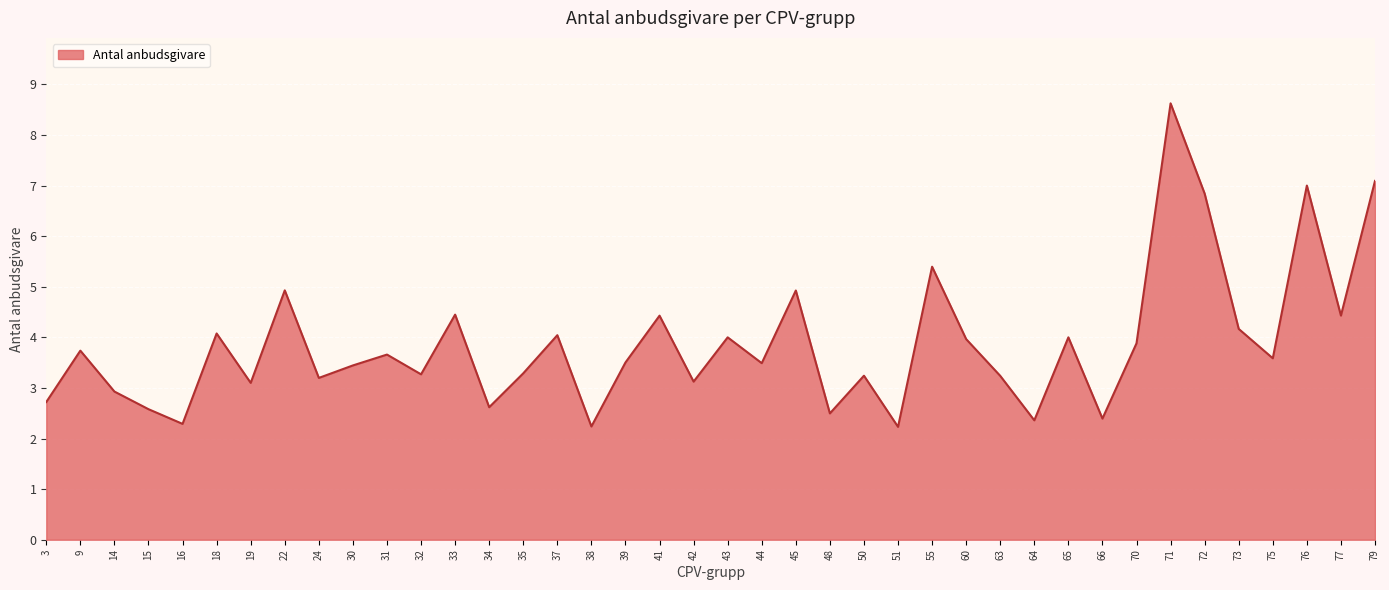

What is the ratio of the value at 79 to the value at 48?

2.8